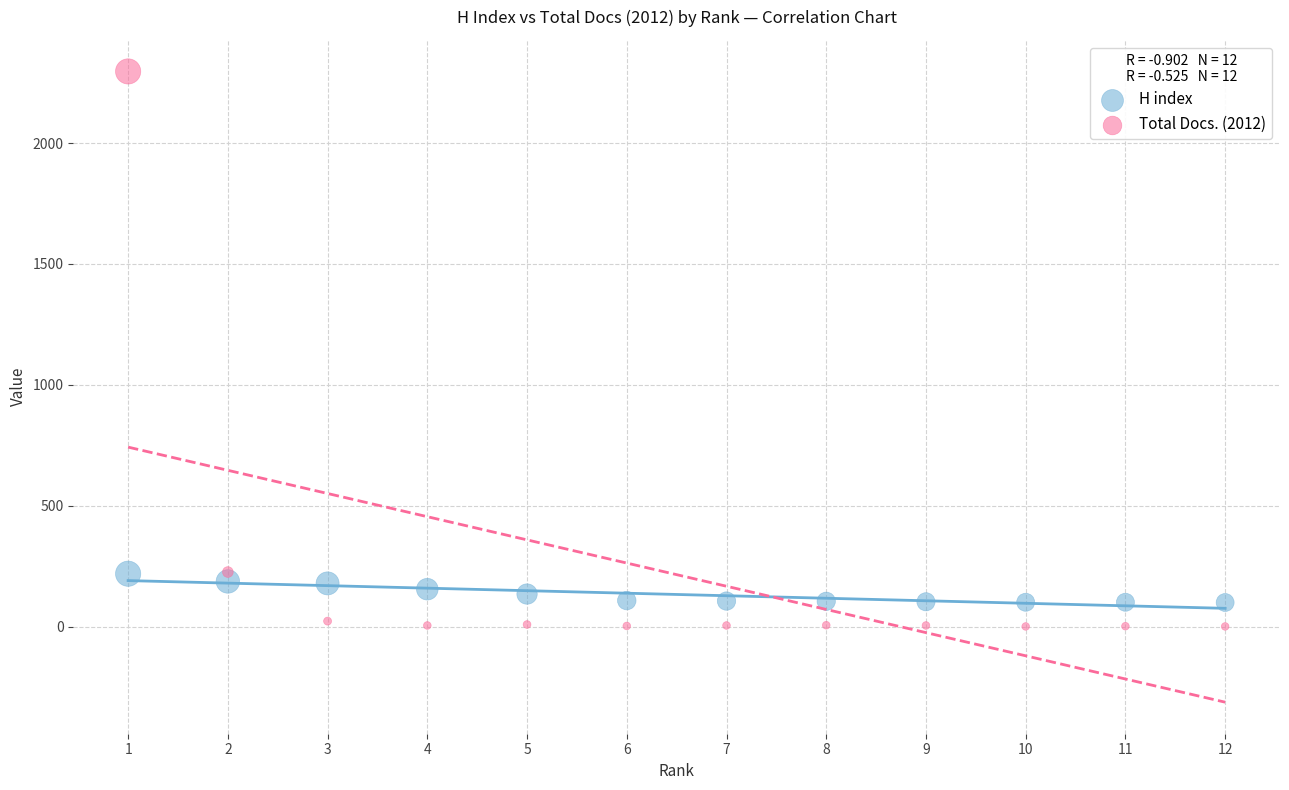

What is the X range (max minus min) for the scatter plot?

11